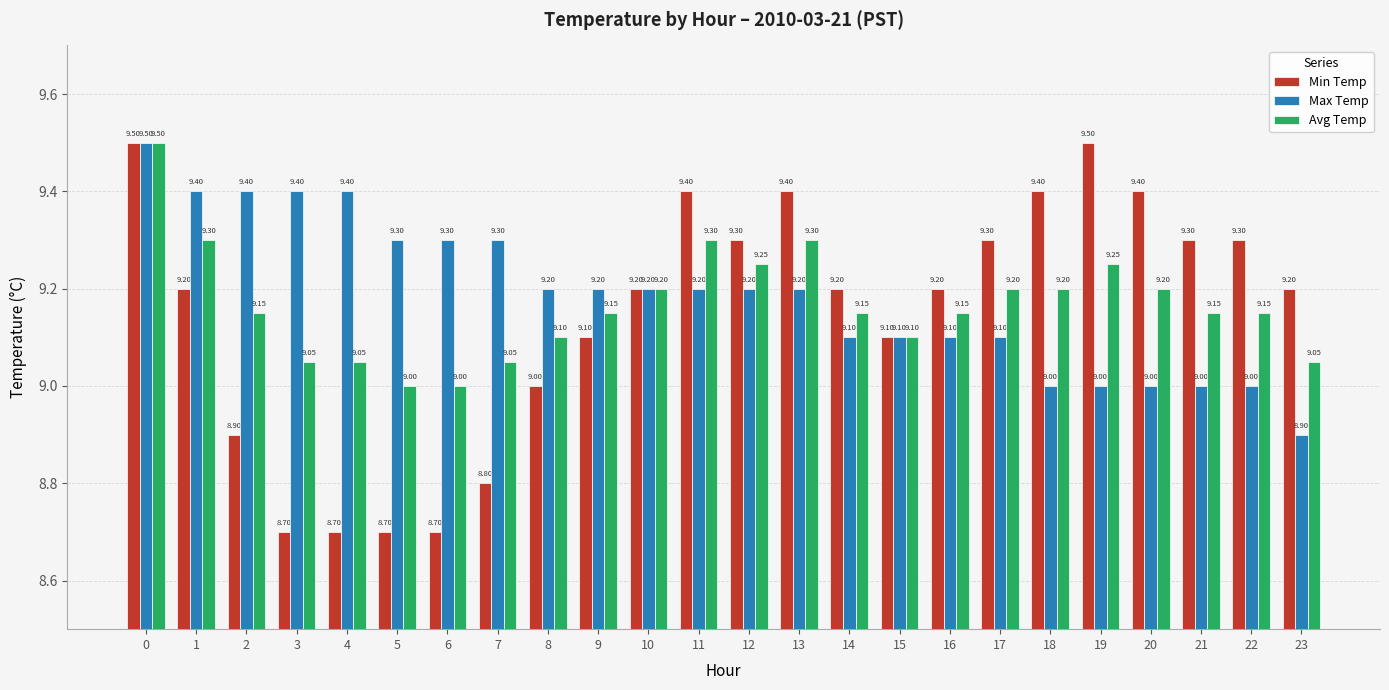

How many data points in Avg Temp are above 9?

22